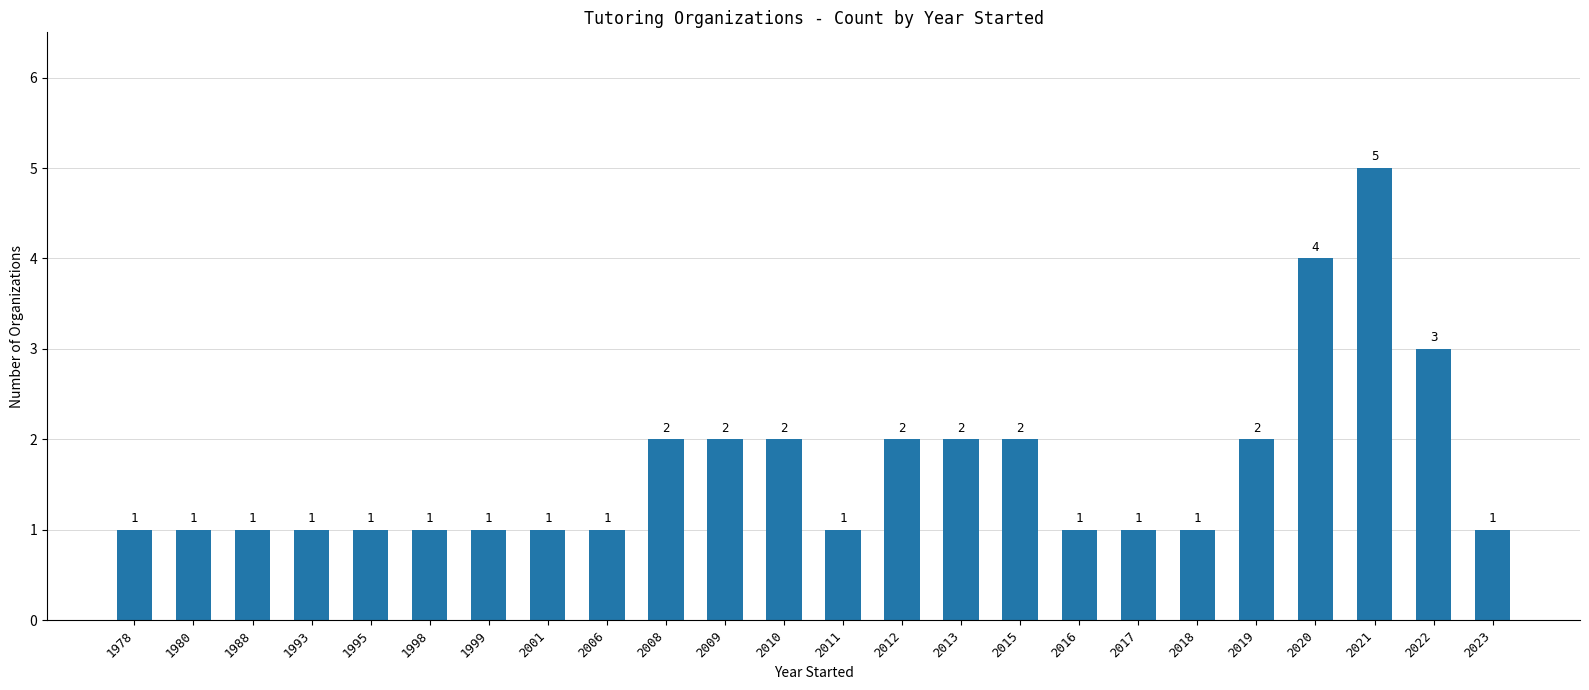

What is the change in value from 2012 to 2023?

-1